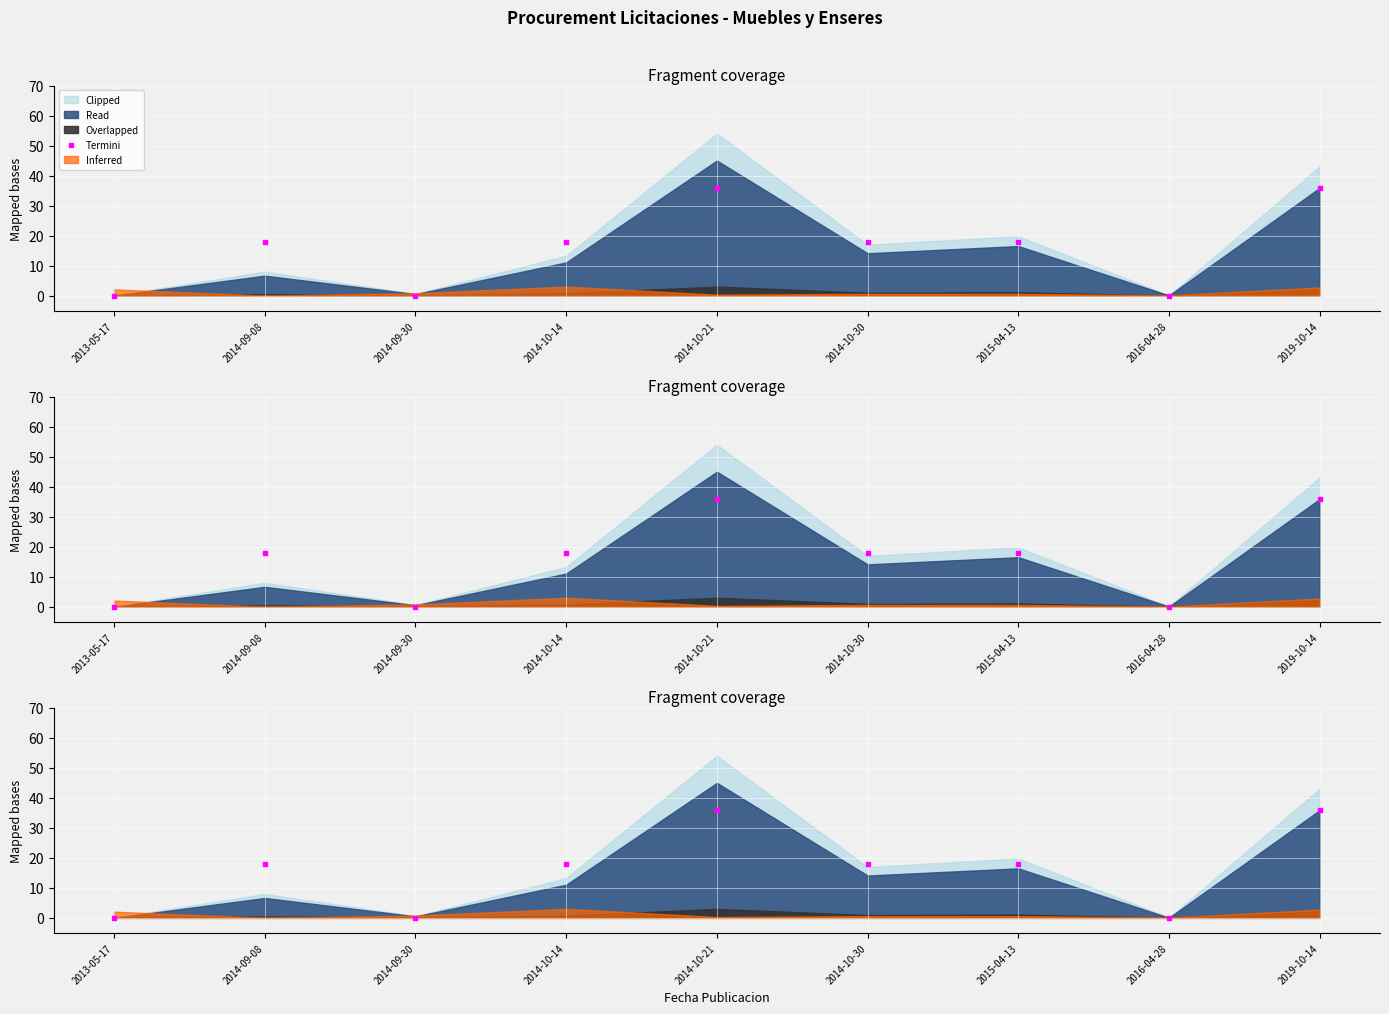

What is the change in value from 2013-05-17 to 2019-10-14?

+36